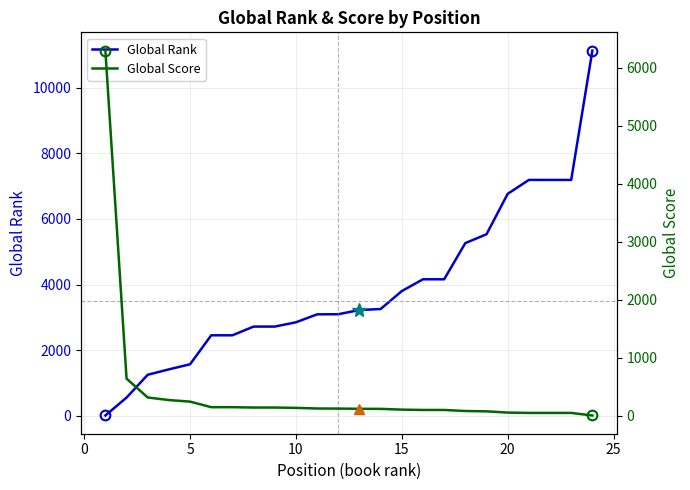

How many categories are shown in the chart?

24